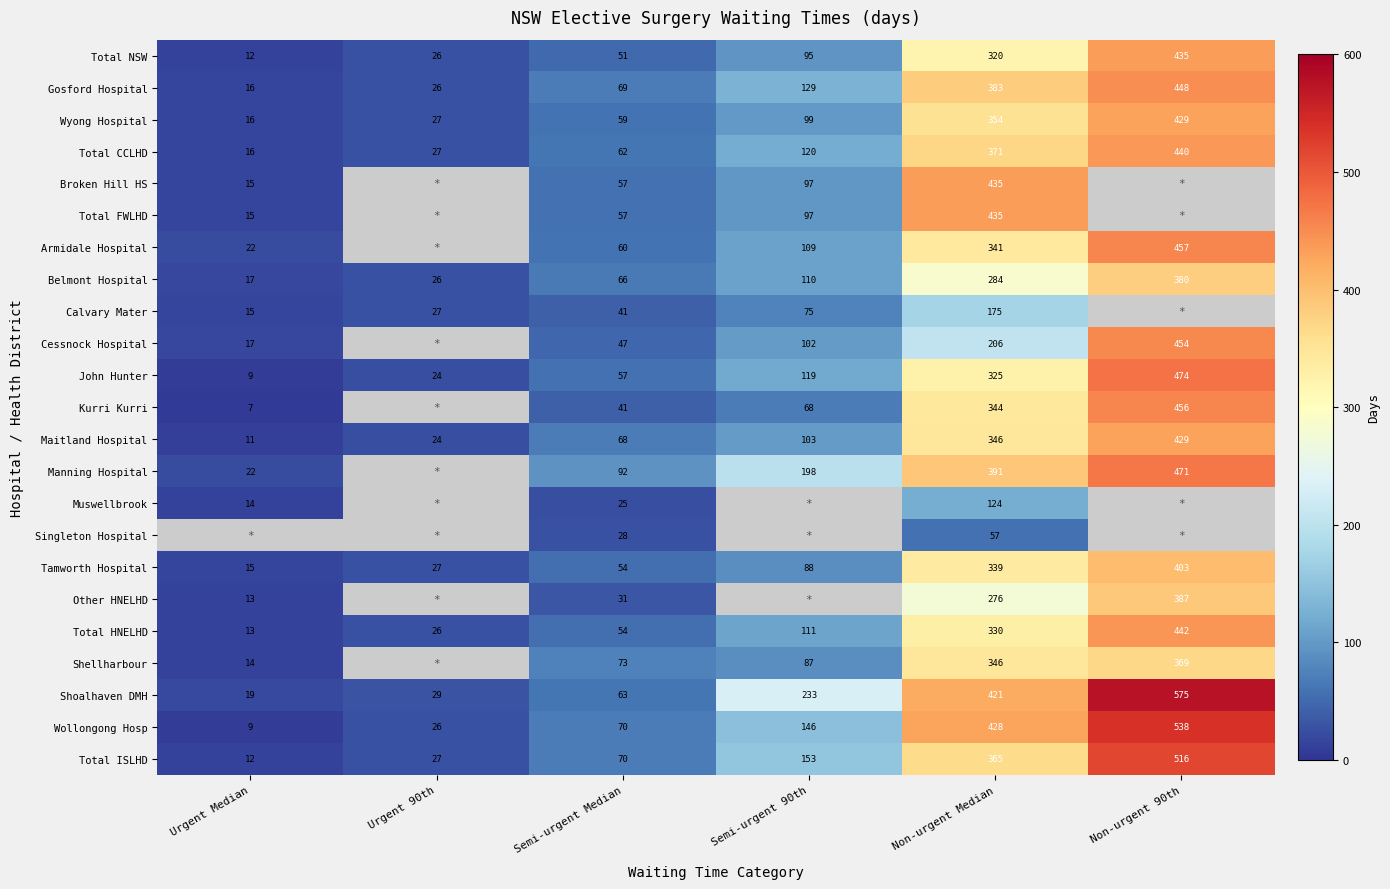

What is the sum of all Total ISLHD values?

1143